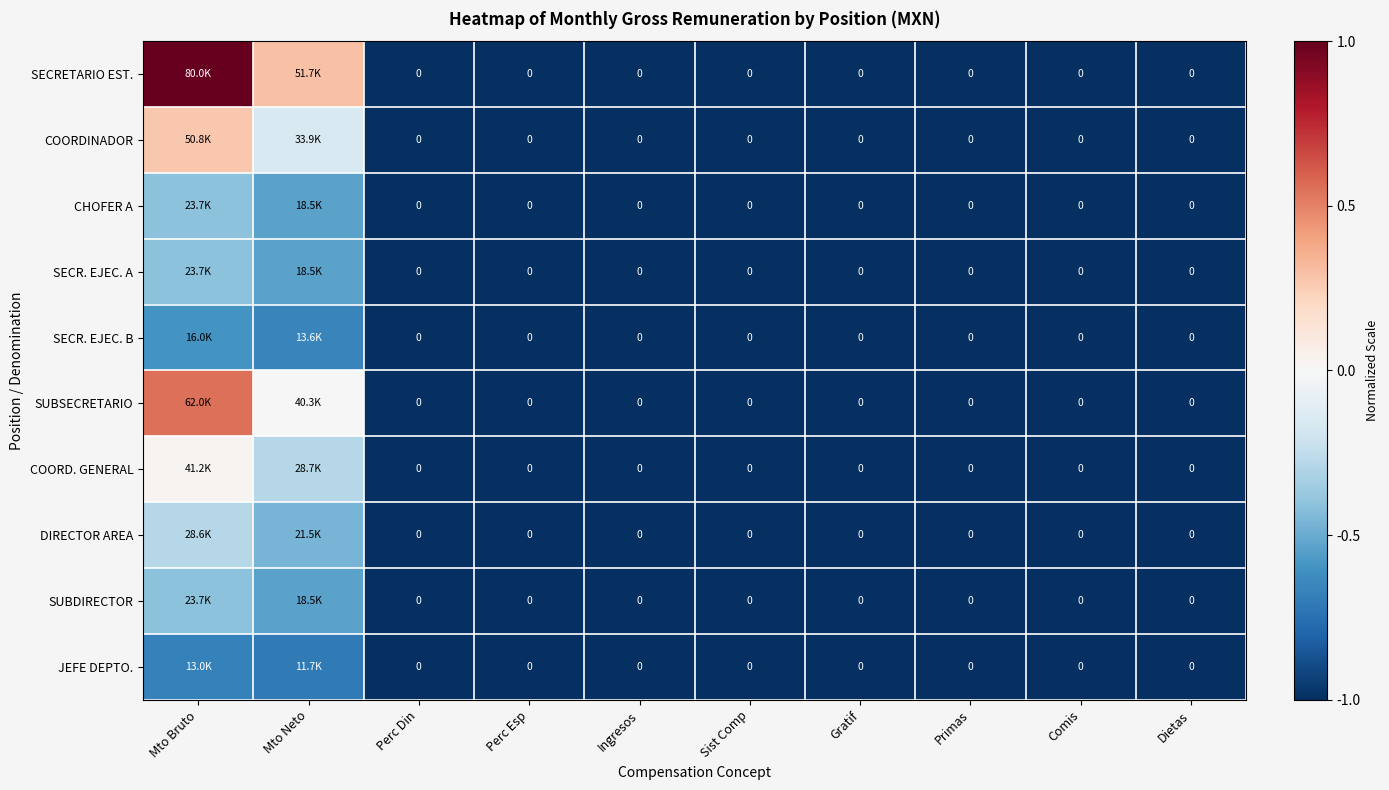

At which label does SECRETARIO EST. reach its minimum?

Perc Din